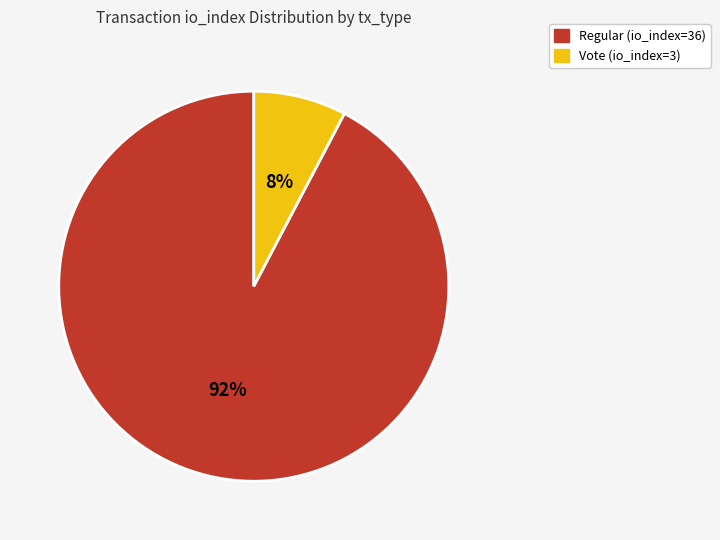

What is the majority slice?

Regular (io_index=36)